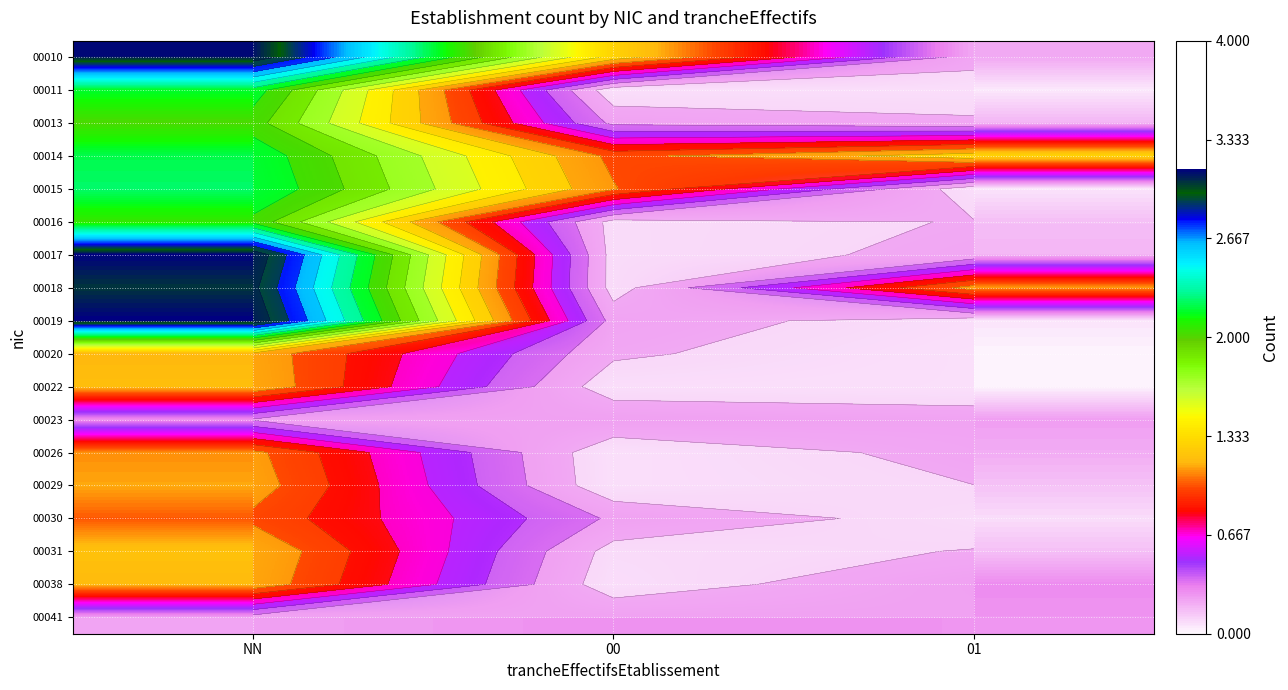

At which category is the sum across all series the highest?

NN